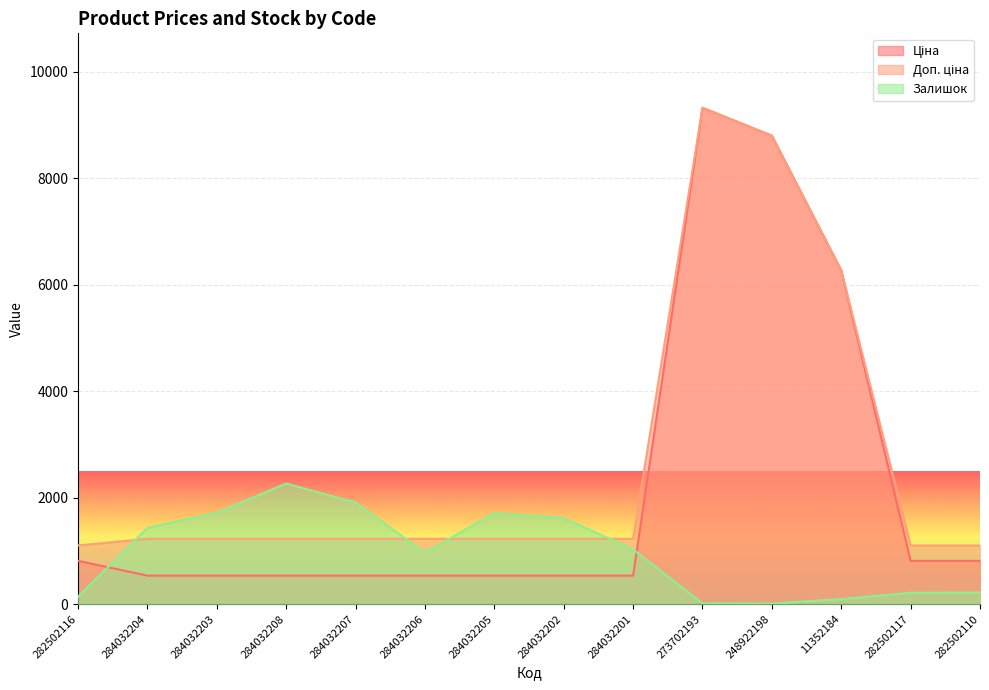

What is the value of the Ціна point at the 11th from the left?

8797.6